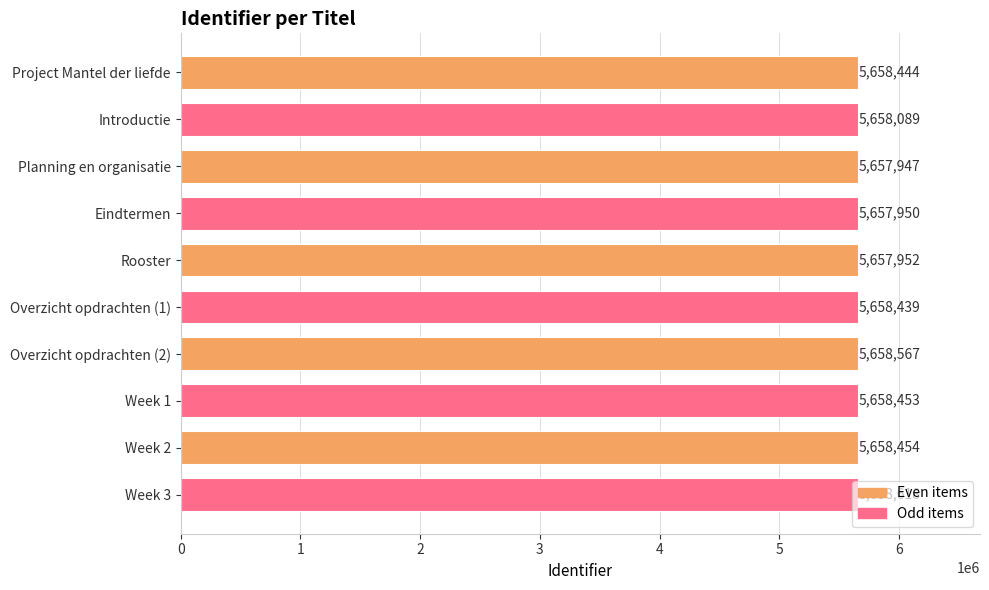

What is the greatest value displayed?

5658618